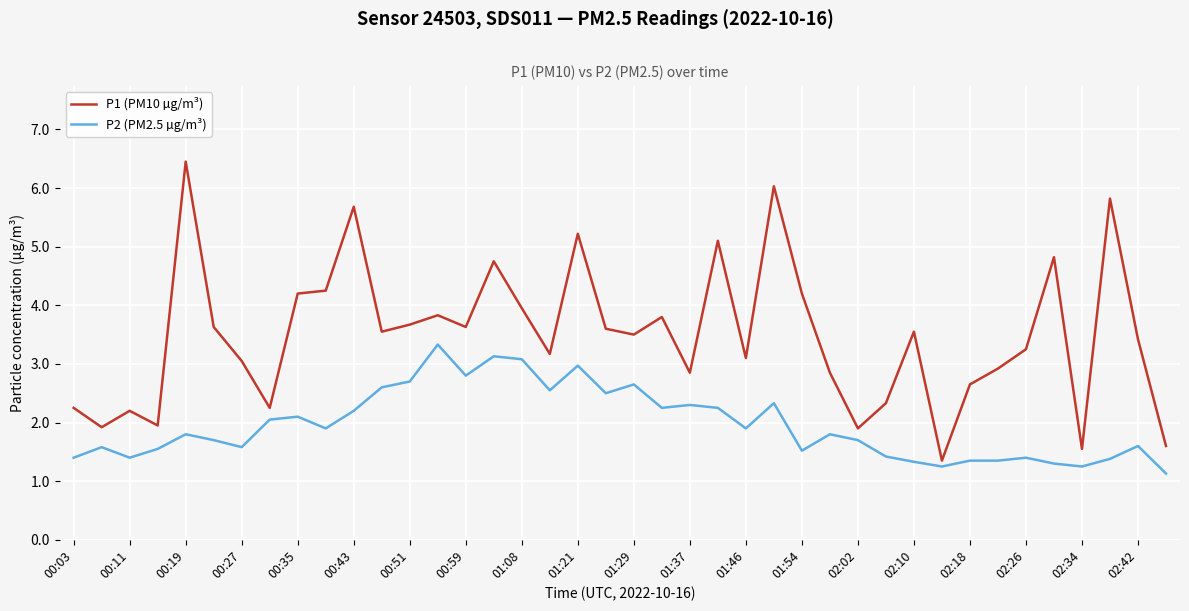

List the series in order of their overall mean, lowest first.

P2 (PM2.5 µg/m³), P1 (PM10 µg/m³)